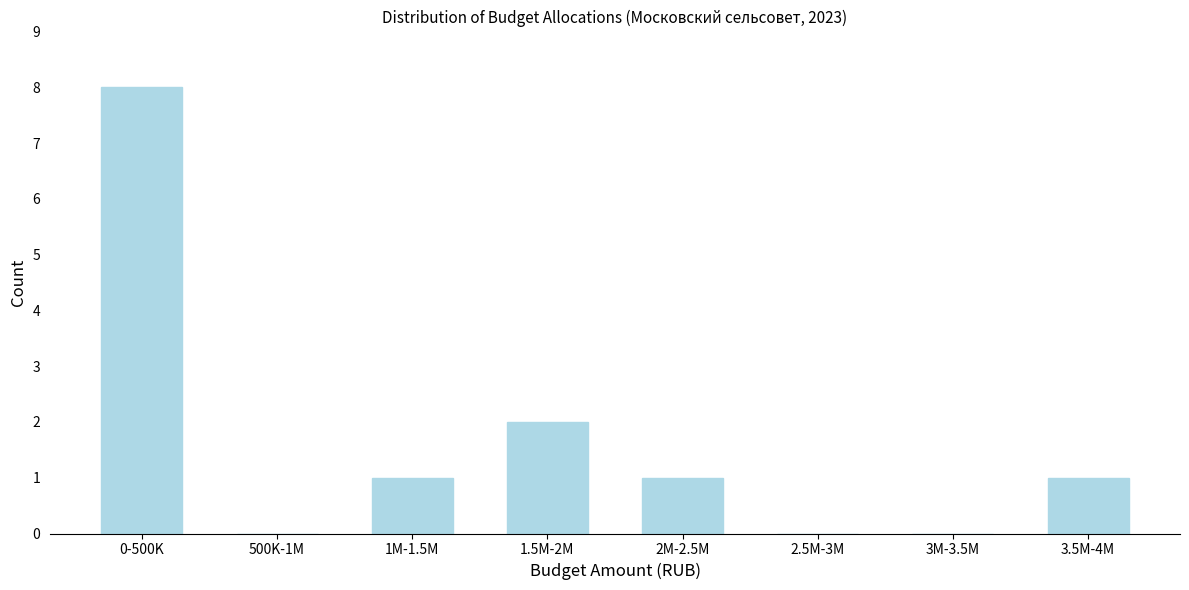

Reading left to right, extract all data points from this chart.

0-500K=8	500K-1M=0	1M-1.5M=1	1.5M-2M=2	2M-2.5M=1	2.5M-3M=0	3M-3.5M=0	3.5M-4M=1